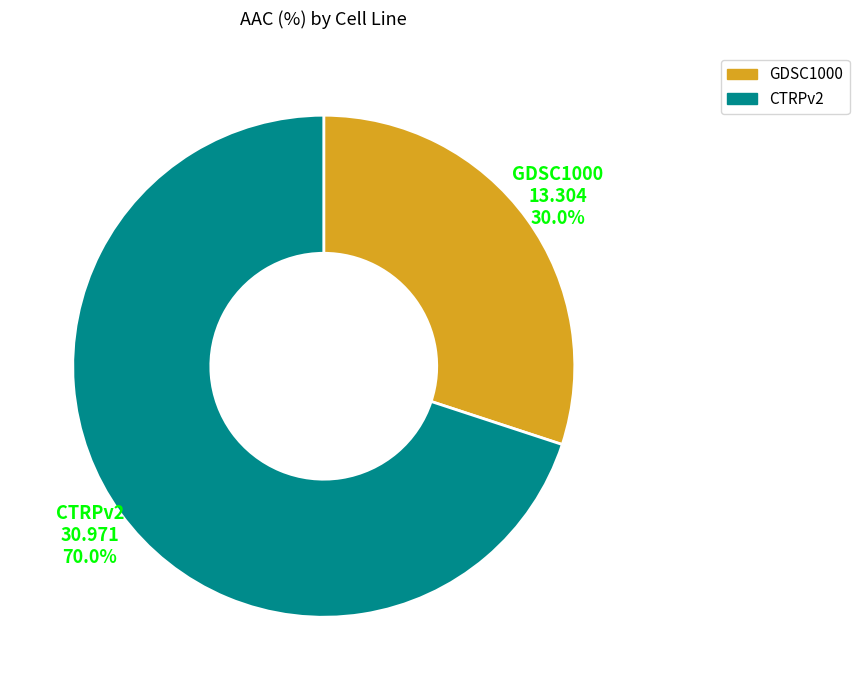

The CTRPv2 slice represents 64% of the pie. True or false?

False